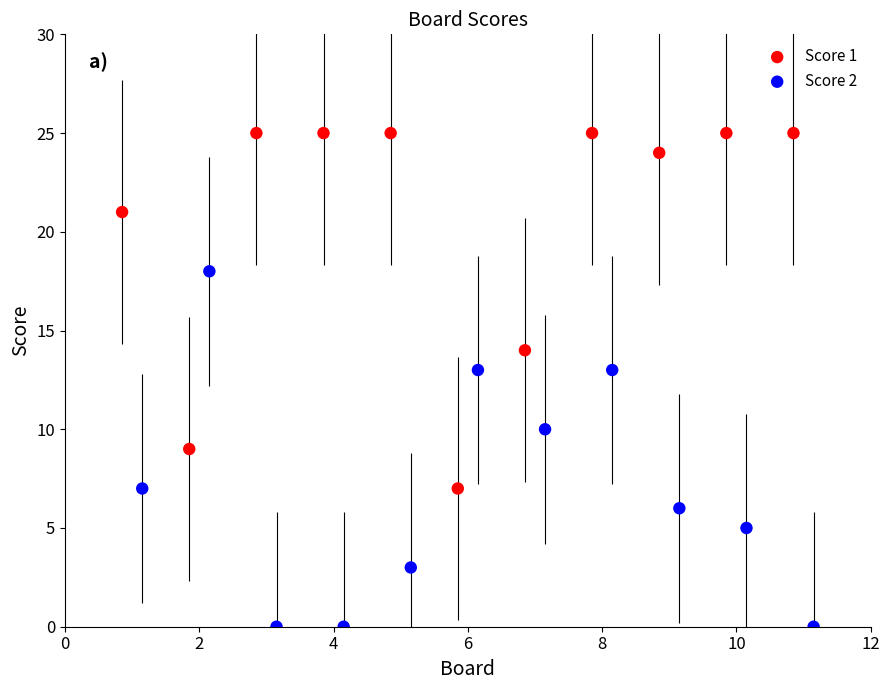

Which series reaches the minimum Y coordinate?

Score 2